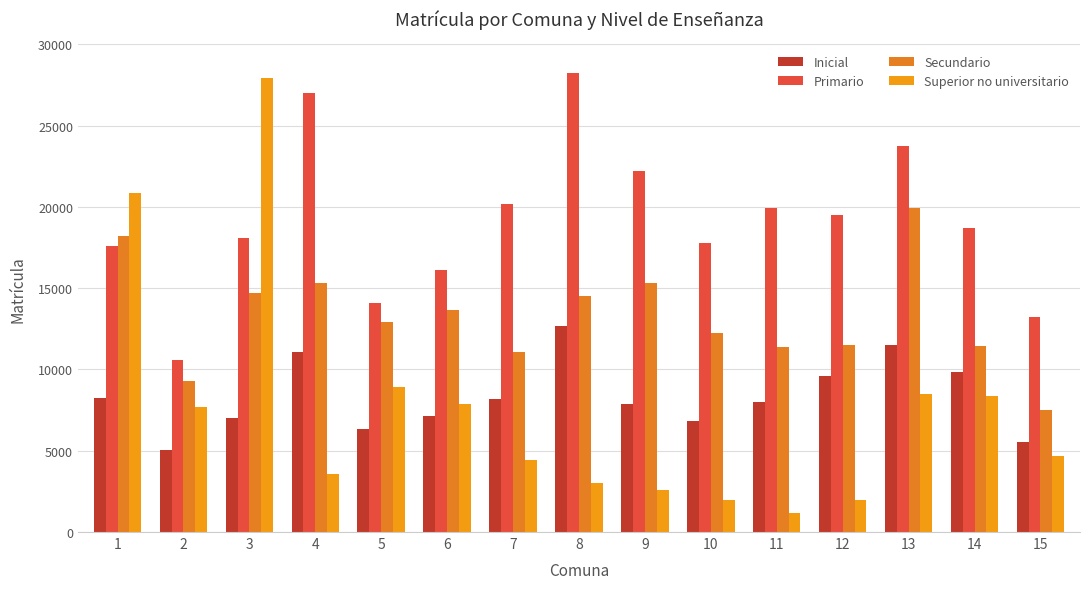

Which category has the lowest value across all series?

11